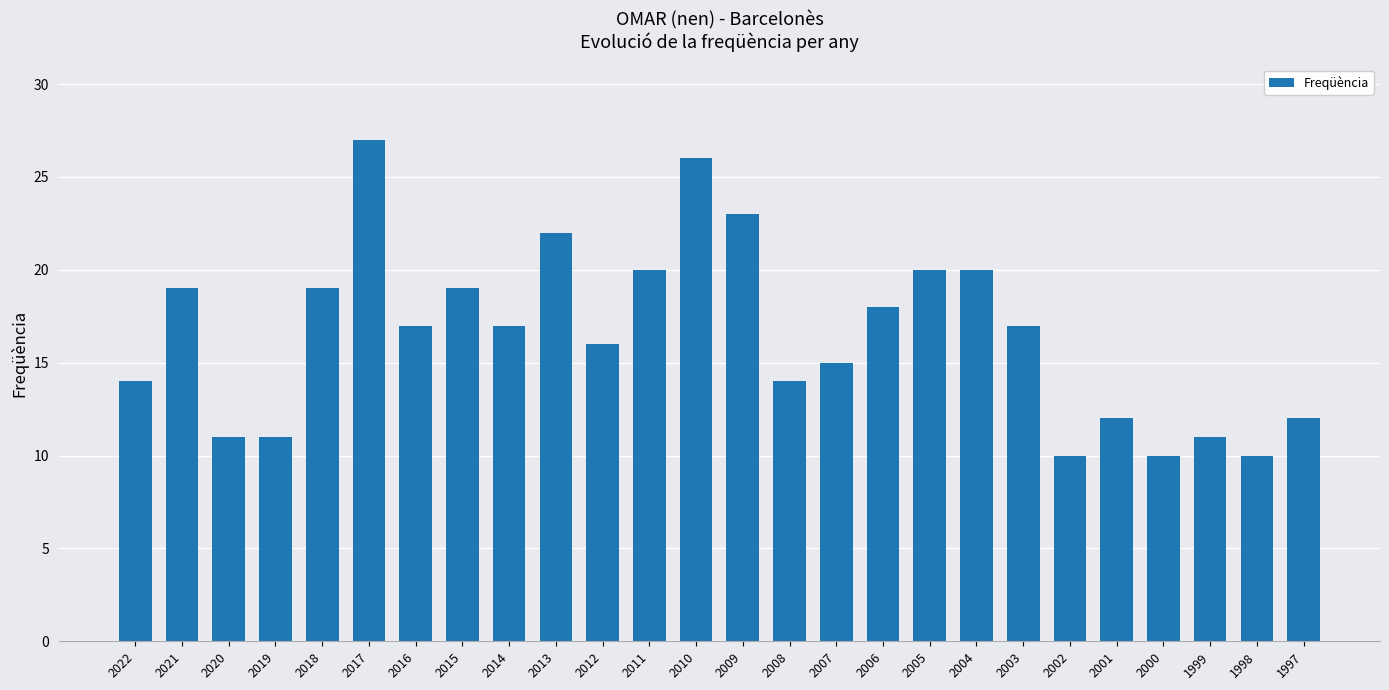

How many distinct data groups are displayed?

1